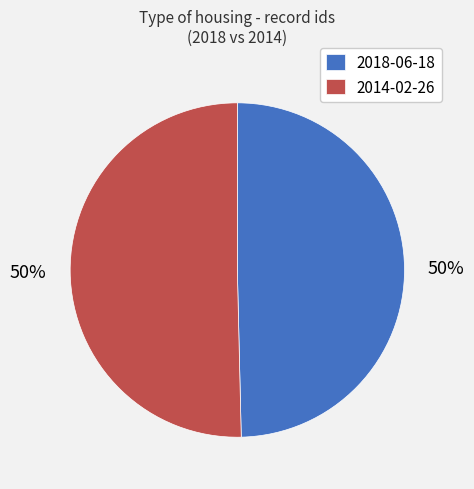

What is the ratio of the value at 2014-02-26 to the value at 2018-06-18?

1.0